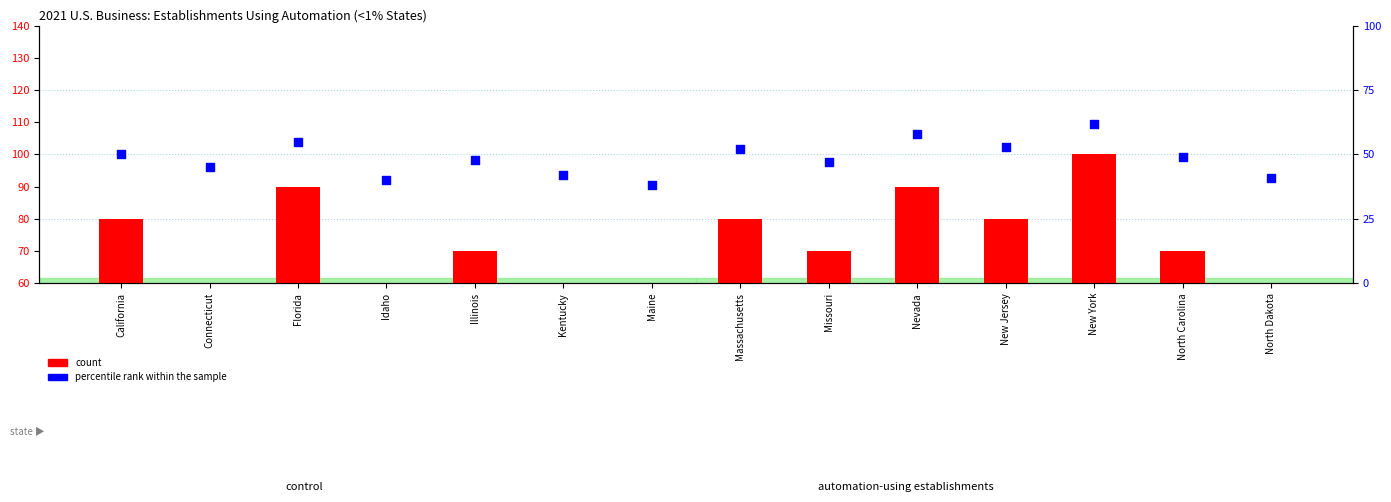

What is the total value across all series at Missouri?

117